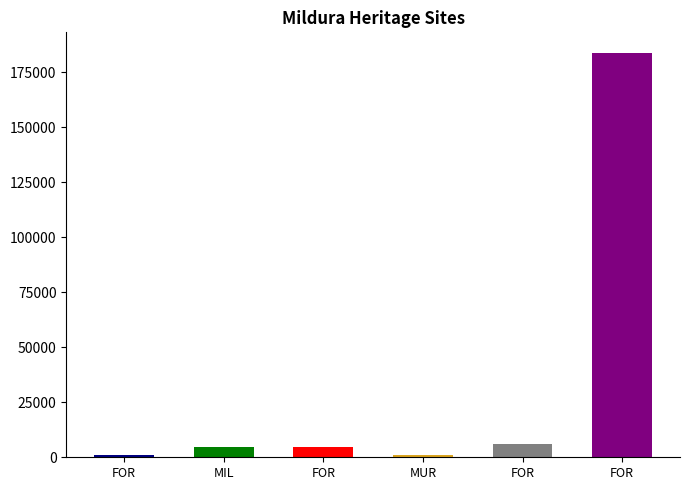

The chart shows a value of 1769 at FOR. True or false?

False